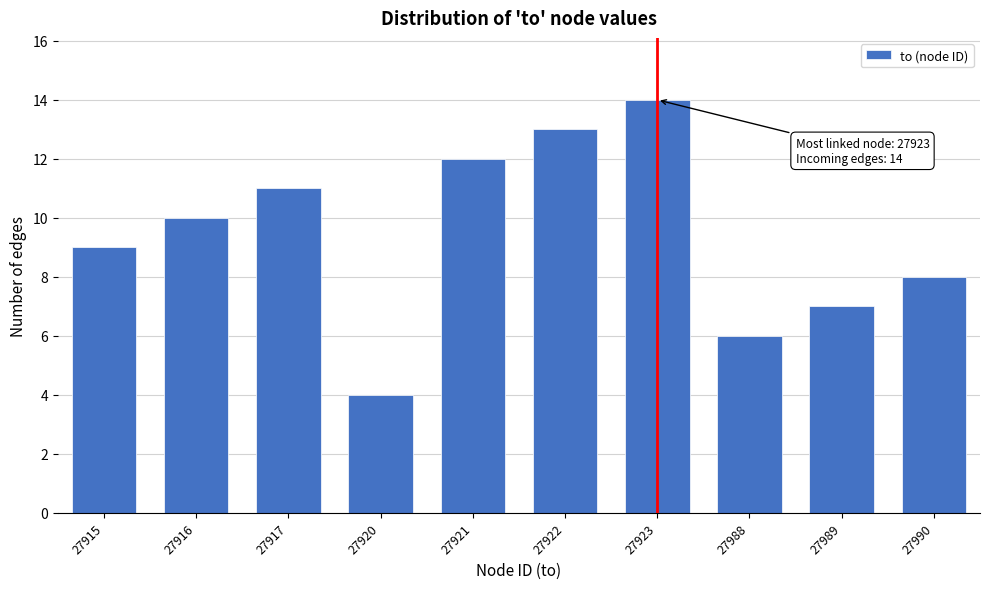

Reading left to right, extract all data points from this chart.

9	10	11	4	12	13	14	6	7	8